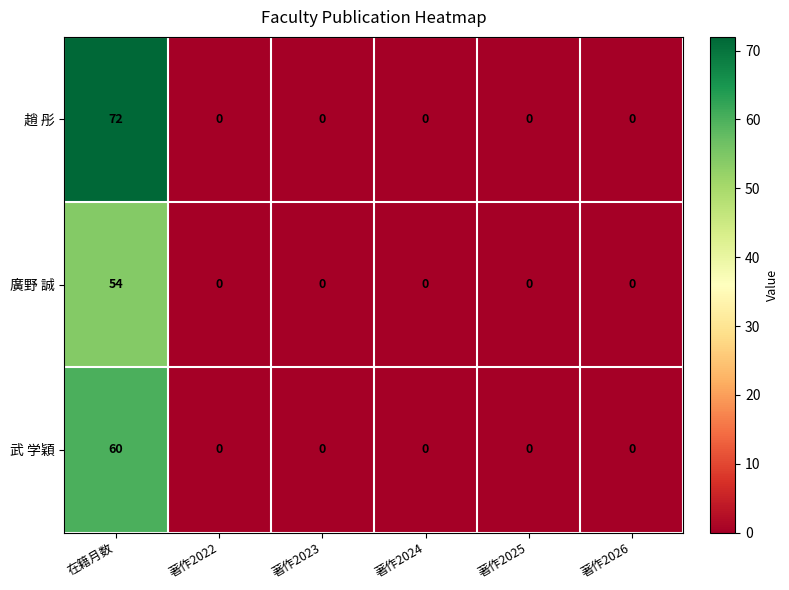

Which series has the largest total across all categories?

趙 彤